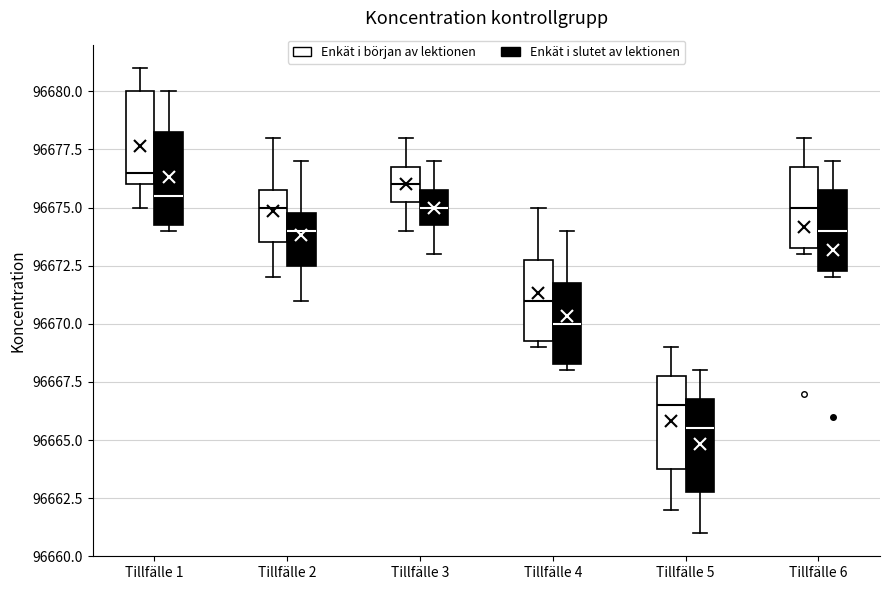

Reading left to right, read every box against the y-axis: the position of its median line, the range the box covers, and the ends of its whiskers. The values are not printed on the chart, so give them approximately, as read against the axis.

Tillfälle 1 (Enkät i början av lektionen): median 96676.5, box 96676.0 to 96680.0, whiskers 96675.0 to 96681.0
Tillfälle 1 (Enkät i slutet av lektionen): median 96675.5, box 96674.5 to 96678.5, whiskers 96674.0 to 96680.0
Tillfälle 2 (Enkät i början av lektionen): median 96675.0, box 96673.5 to 96676.0, whiskers 96672.0 to 96678.0
Tillfälle 2 (Enkät i slutet av lektionen): median 96674.0, box 96672.5 to 96675.0, whiskers 96671.0 to 96677.0
Tillfälle 3 (Enkät i början av lektionen): median 96676.0, box 96675.5 to 96677.0, whiskers 96674.0 to 96678.0
Tillfälle 3 (Enkät i slutet av lektionen): median 96675.0, box 96674.5 to 96676.0, whiskers 96673.0 to 96677.0
Tillfälle 4 (Enkät i början av lektionen): median 96671.0, box 96669.5 to 96673.0, whiskers 96669.0 to 96675.0
Tillfälle 4 (Enkät i slutet av lektionen): median 96670.0, box 96668.5 to 96672.0, whiskers 96668.0 to 96674.0
Tillfälle 5 (Enkät i början av lektionen): median 96666.5, box 96664.0 to 96668.0, whiskers 96662.0 to 96669.0
Tillfälle 5 (Enkät i slutet av lektionen): median 96665.5, box 96663.0 to 96667.0, whiskers 96661.0 to 96668.0
Tillfälle 6 (Enkät i början av lektionen): median 96675.0, box 96673.5 to 96677.0, whiskers 96673.0 to 96678.0
Tillfälle 6 (Enkät i slutet av lektionen): median 96674.0, box 96672.5 to 96676.0, whiskers 96672.0 to 96677.0